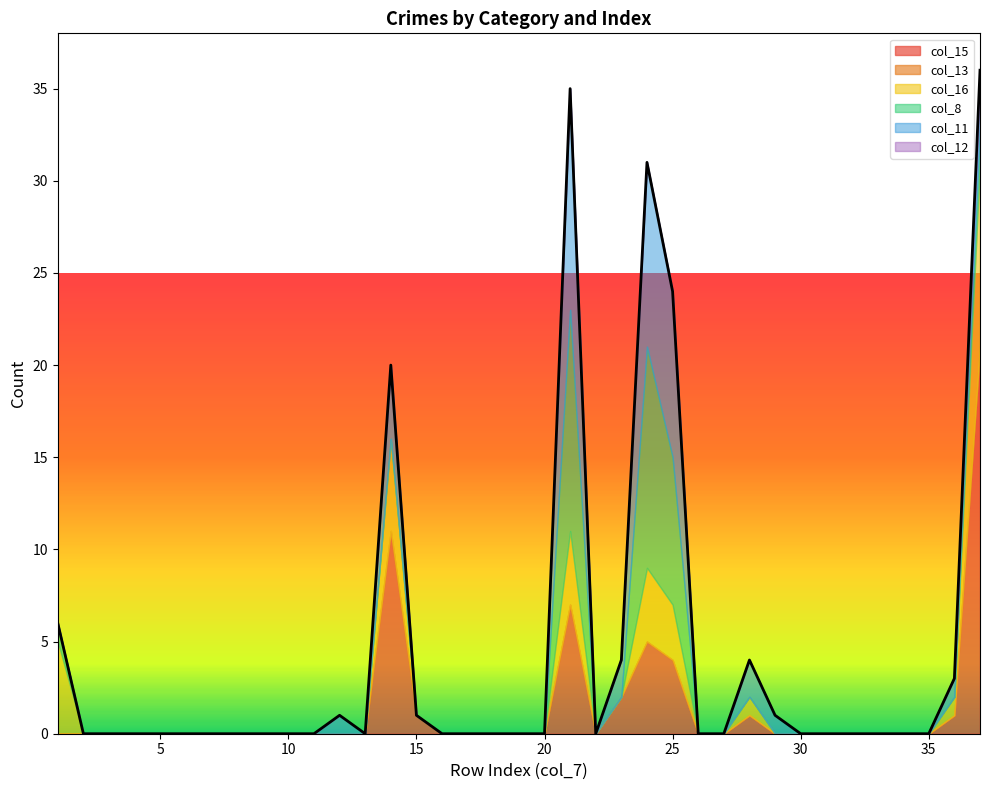

How many interior local valleys does the col_15 series have?

1